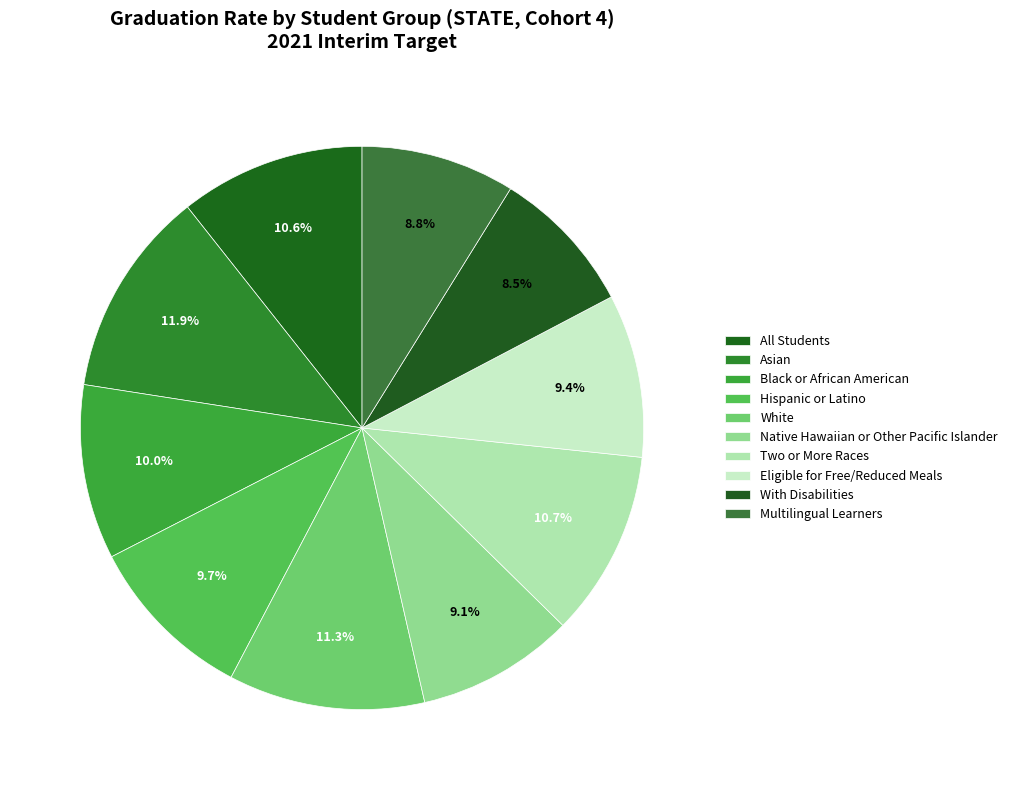

Does Multilingual Learners represent more than half of the total?

No